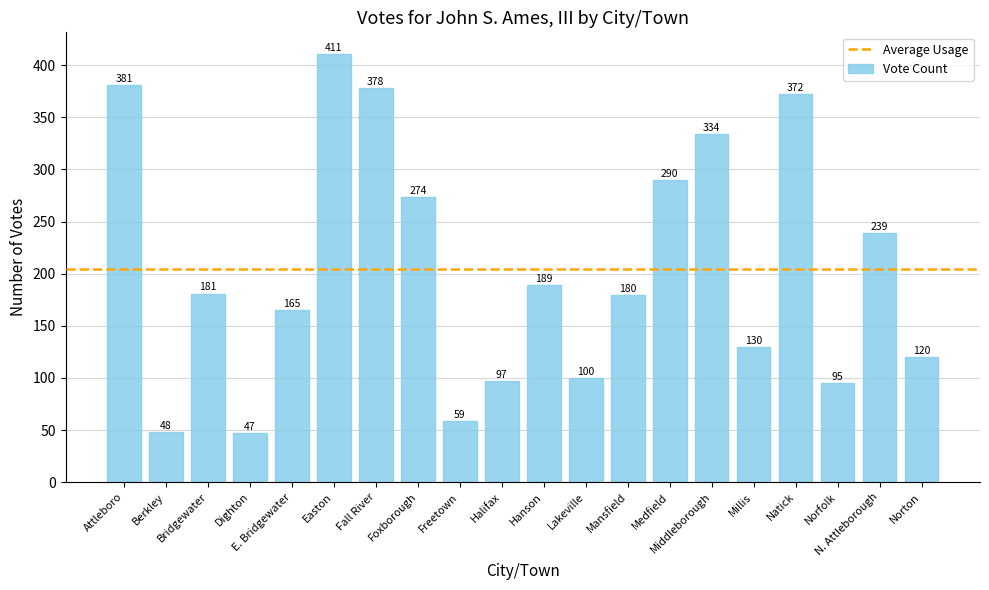

Reading left to right, what are all the values shown in this chart?

Attleboro=381	Berkley=48	Bridgewater=181	Dighton=47	E. Bridgewater=165	Easton=411	Fall River=378	Foxborough=274	Freetown=59	Halifax=97	Hanson=189	Lakeville=100	Mansfield=180	Medfield=290	Middleborough=334	Millis=130	Natick=372	Norfolk=95	N. Attleborough=239	Norton=120